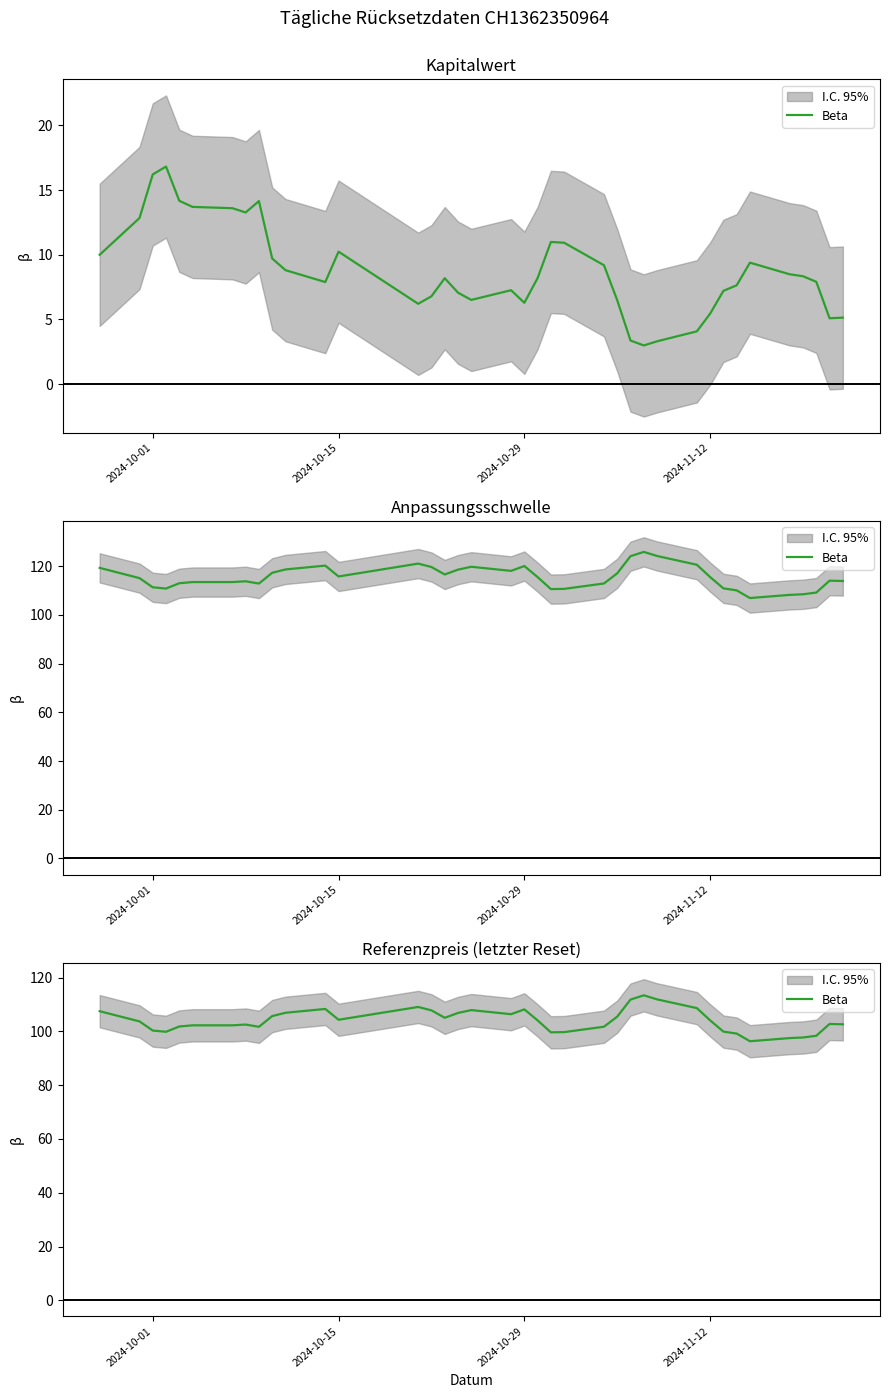

True or false: the data has more than 1 interior local peaks.

True